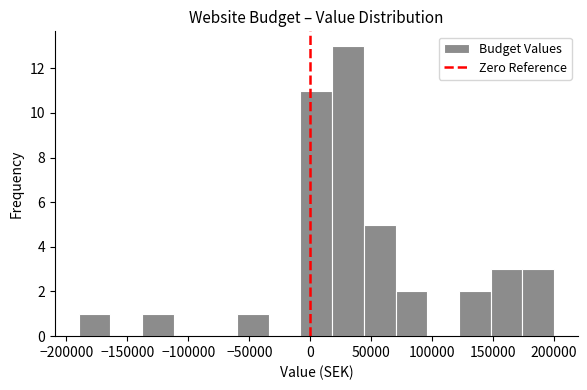

What is the height of the bar covering 174000 to 200000 on the x-axis? Neither the bar edges nor the heights are printed on the chart, so give them approximately, as read against the axes.

3